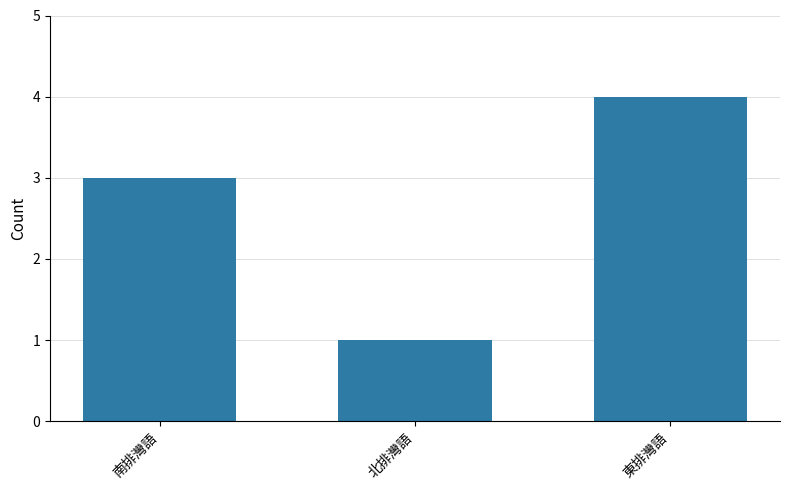

List the labels in order of value, largest first.

東排灣語, 南排灣語, 北排灣語